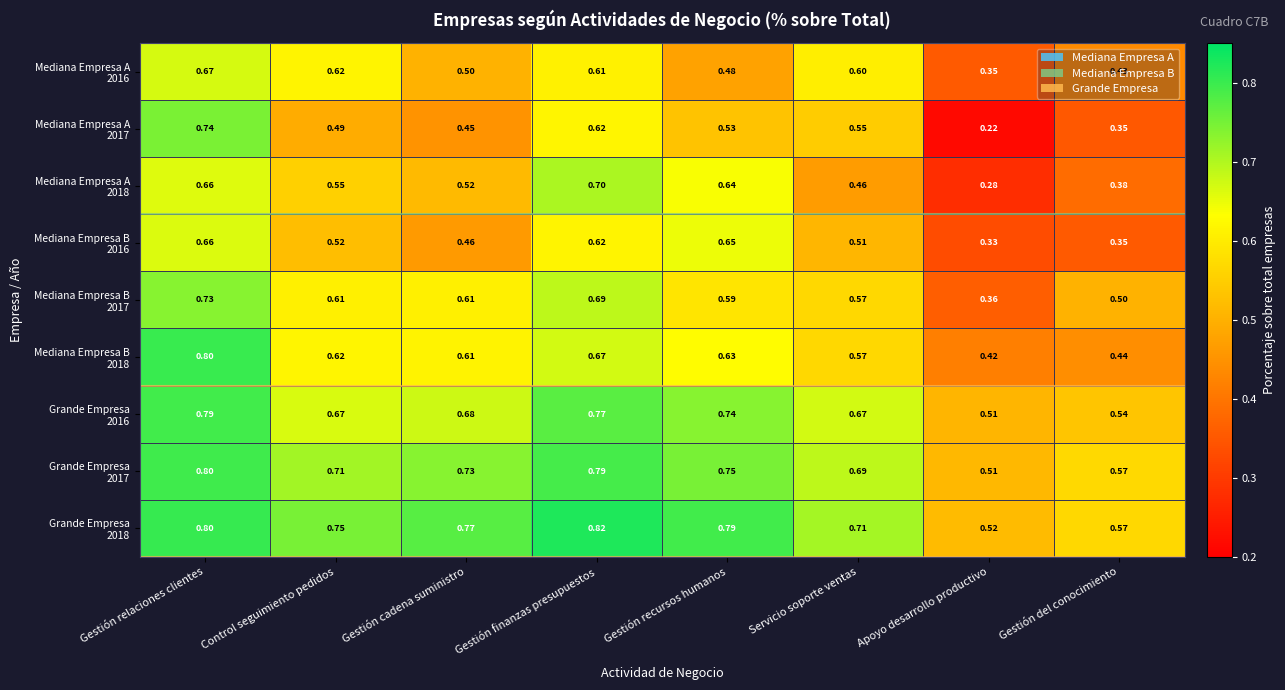

At which category is the sum across all series the highest?

Gestión relaciones clientes